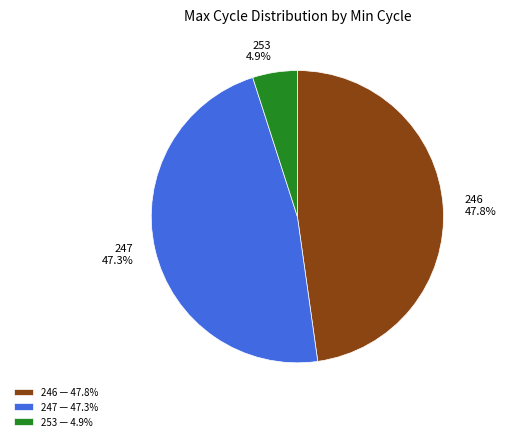

Between 246 47.8% and 253 4.9%, which is larger?

246 47.8%